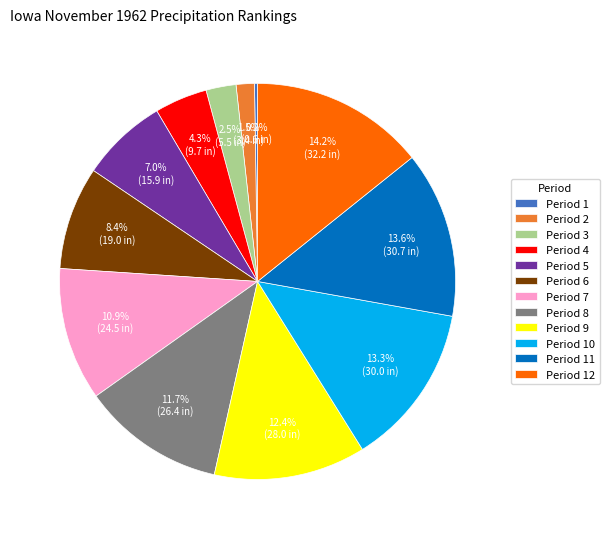

What portion of the pie excludes Period 6?

91.6%